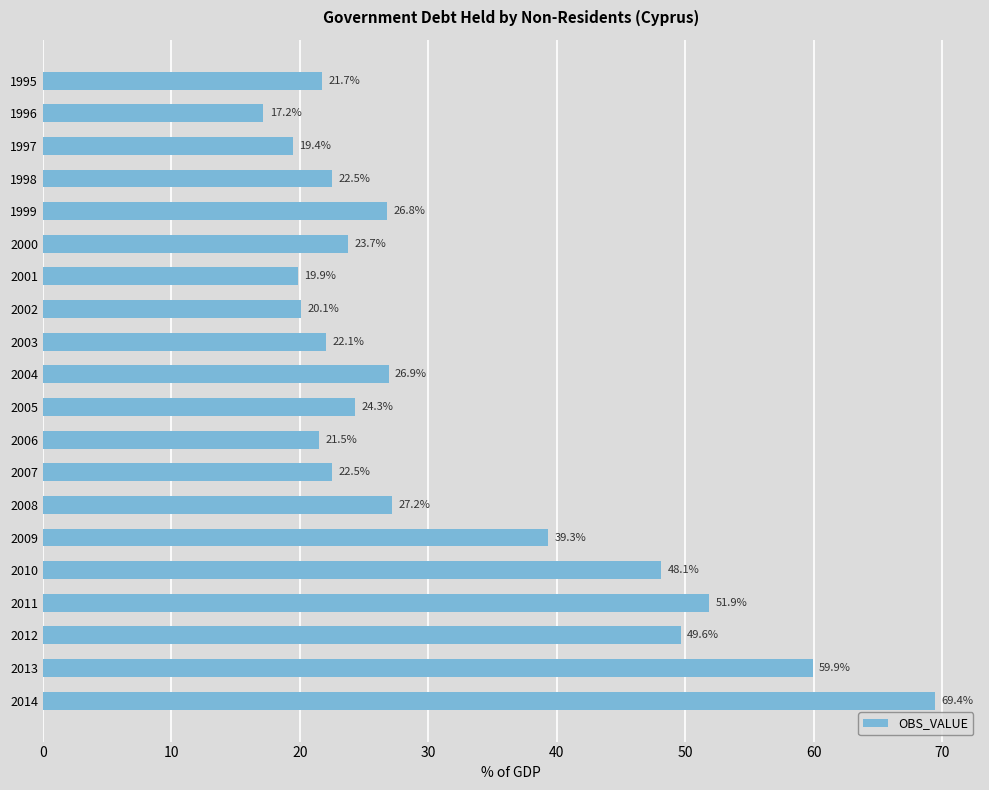

What is the minimum value shown in the chart?

17.2